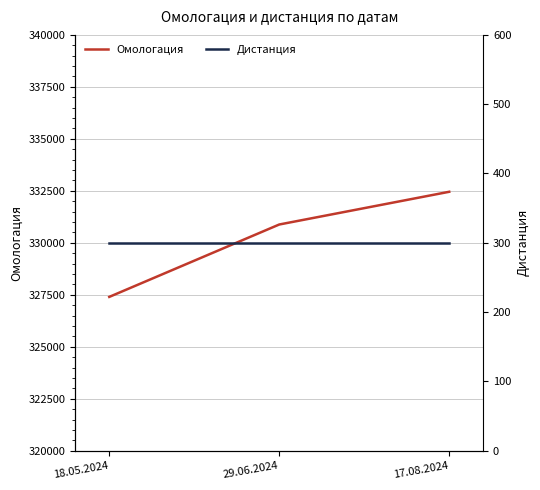

What is the label of the 2nd point from the right?

29.06.2024